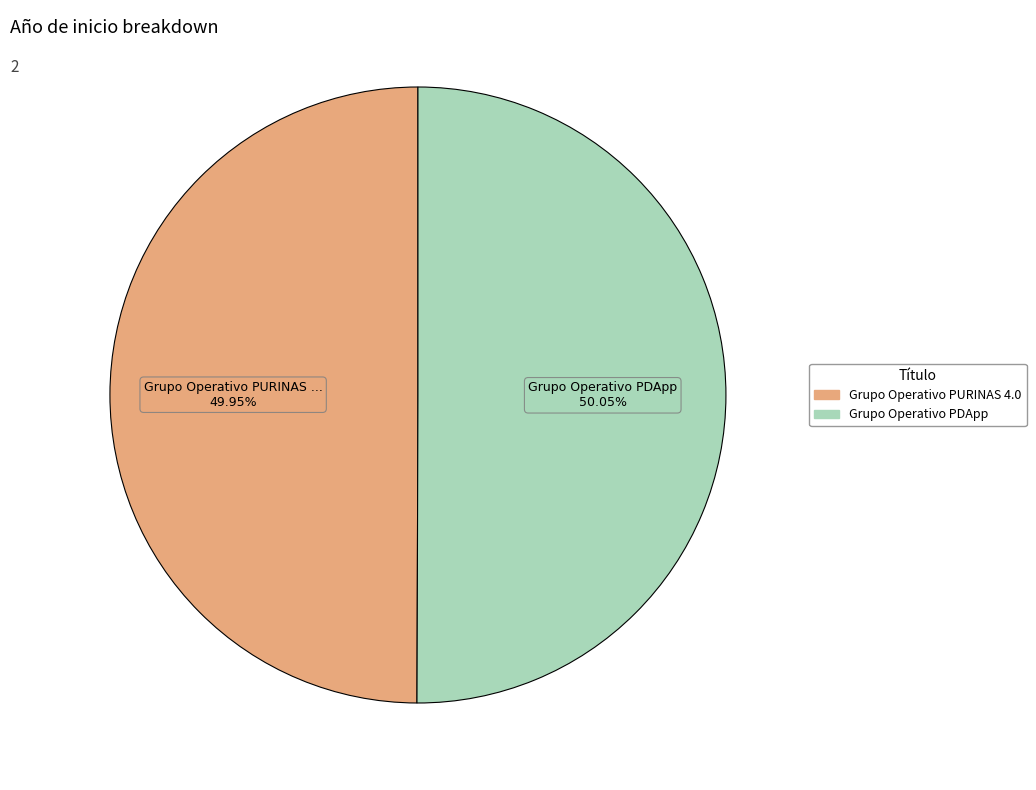

To the nearest percent, what percentage of the pie is Grupo Operativo PURINAS 4.0?

50%